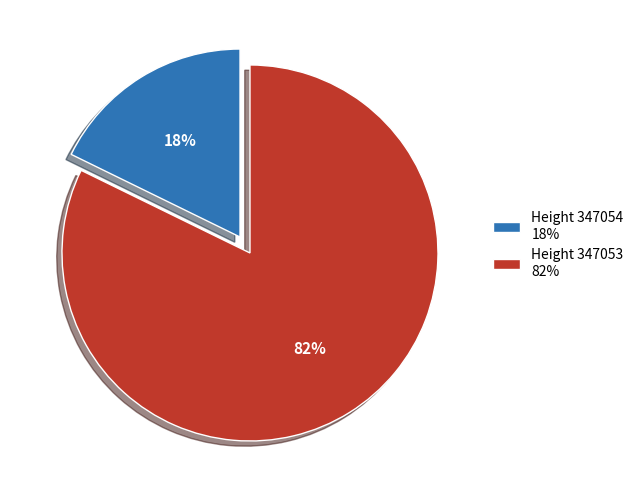

Combined, do Height 347054 18% and Height 347053 82% account for over 50%?

Yes